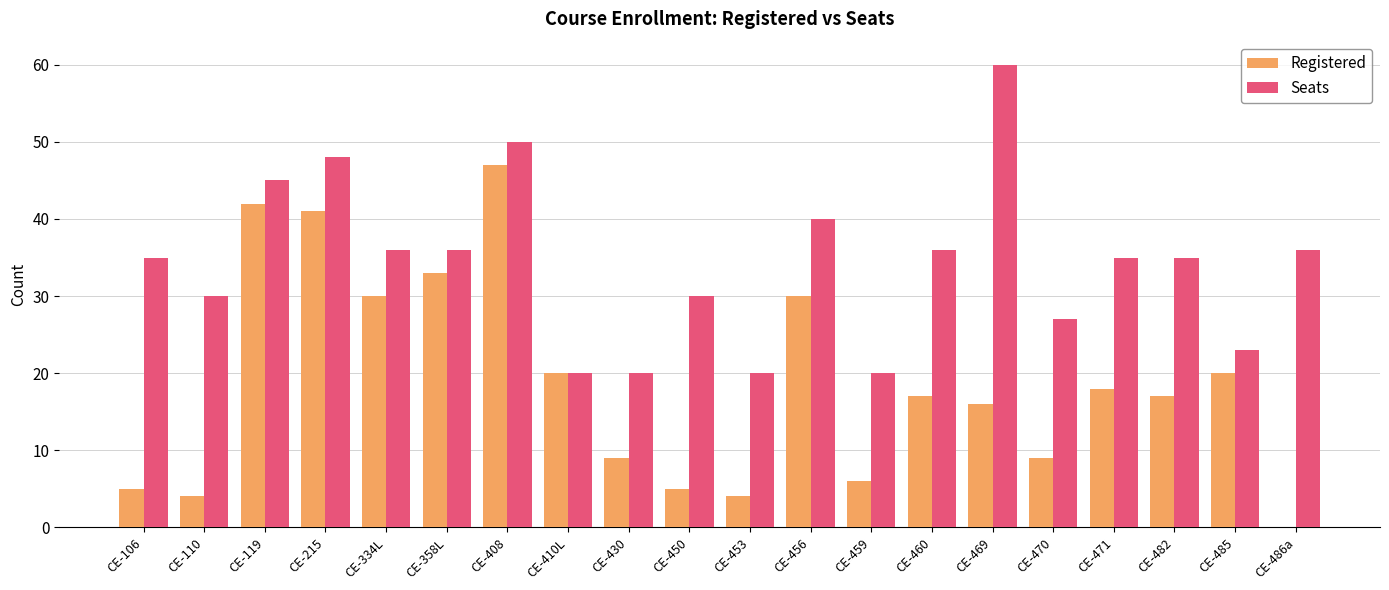

The value of Seats at CE-119 is 61. True or false?

False